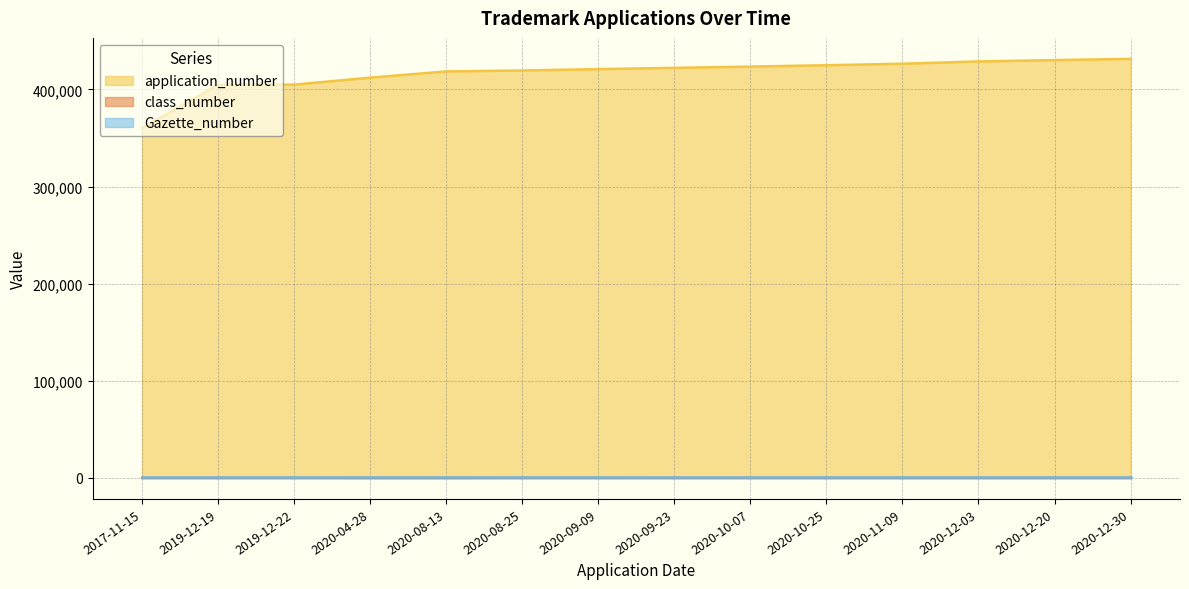

Does the chart have visible grid lines?

Yes